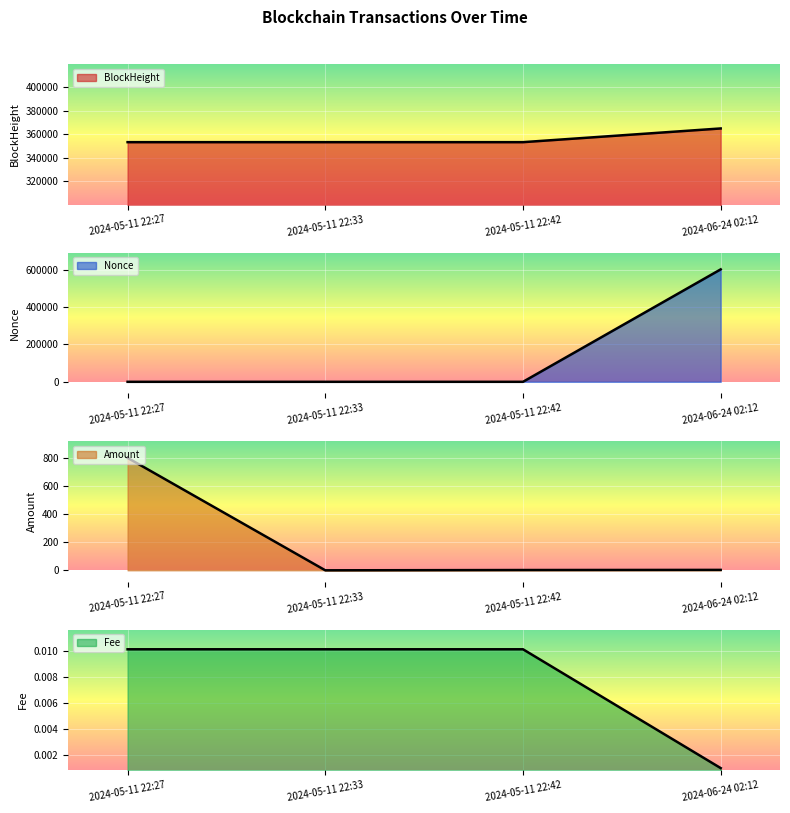

At which label does BlockHeight reach its minimum?

2024-05-11 22:27